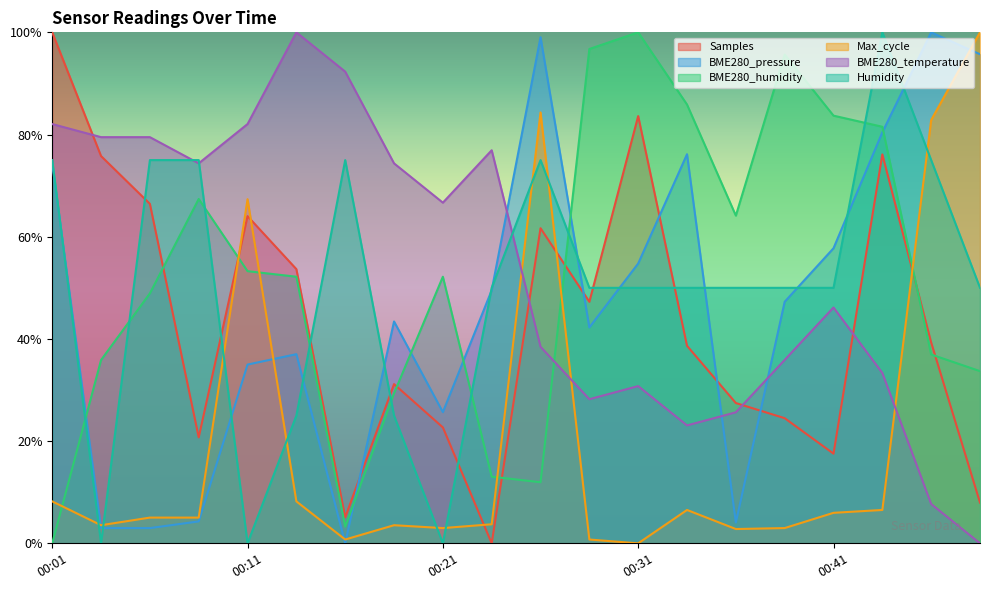

What is the value of the Samples point at the 4th from the left?

0.2